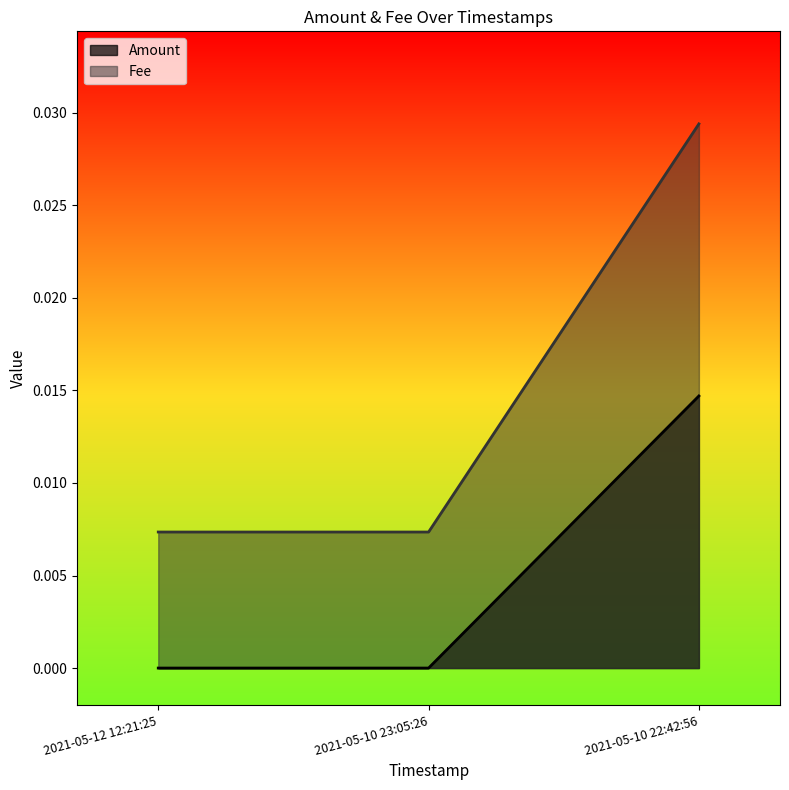

Reading right to left, what are all the values shown in this chart?

Amount: 2021-05-10 22:42:56=0.0	2021-05-10 23:05:26=0.0	2021-05-12 12:21:25=0.0
Fee: 2021-05-10 22:42:56=0.0	2021-05-10 23:05:26=0.0	2021-05-12 12:21:25=0.0